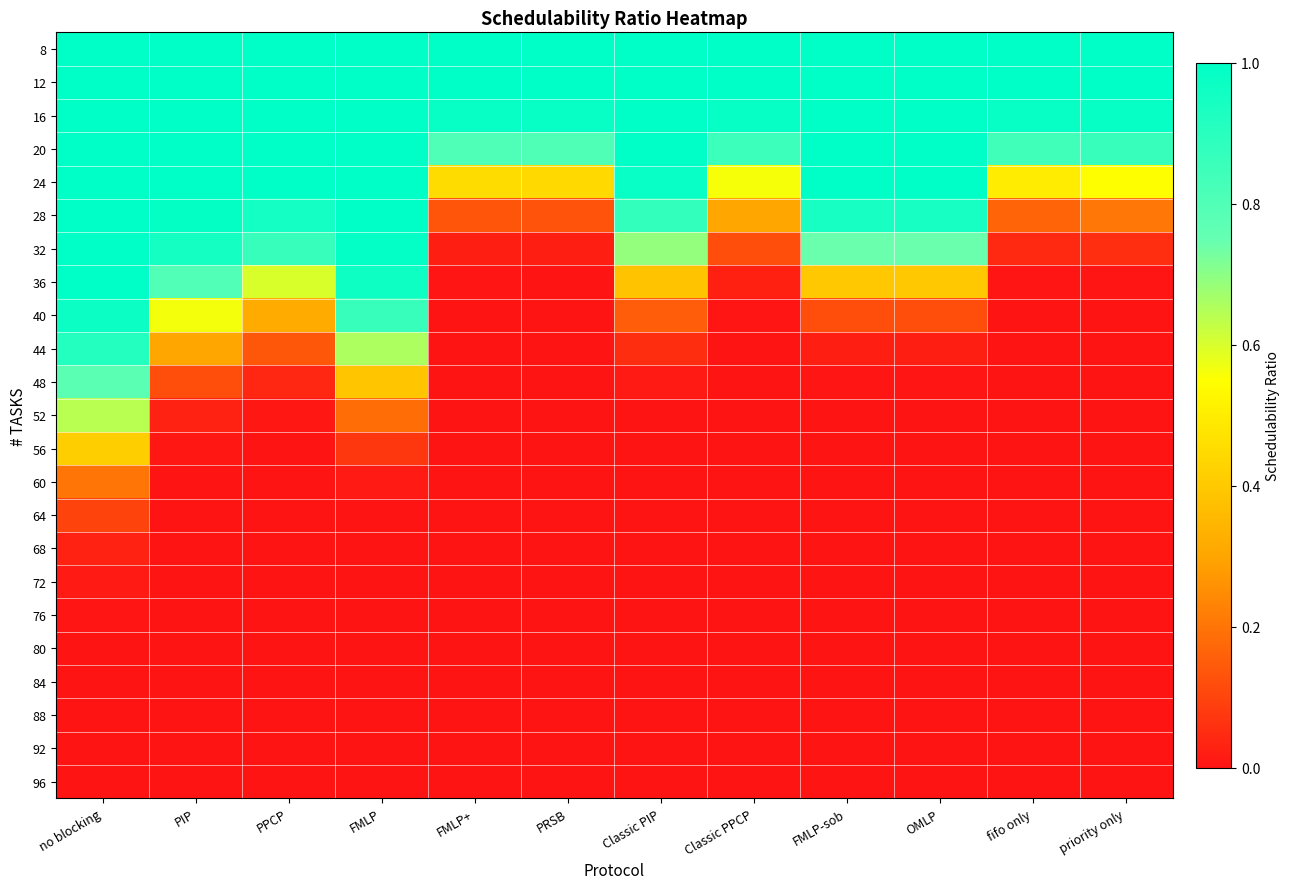

At priority only, list the series in order from largest to smallest.

8, 12, 16, 20, 24, 28, 32, 36, 40, 44, 48, 52, 56, 60, 64, 68, 72, 76, 80, 84, 88, 92, 96